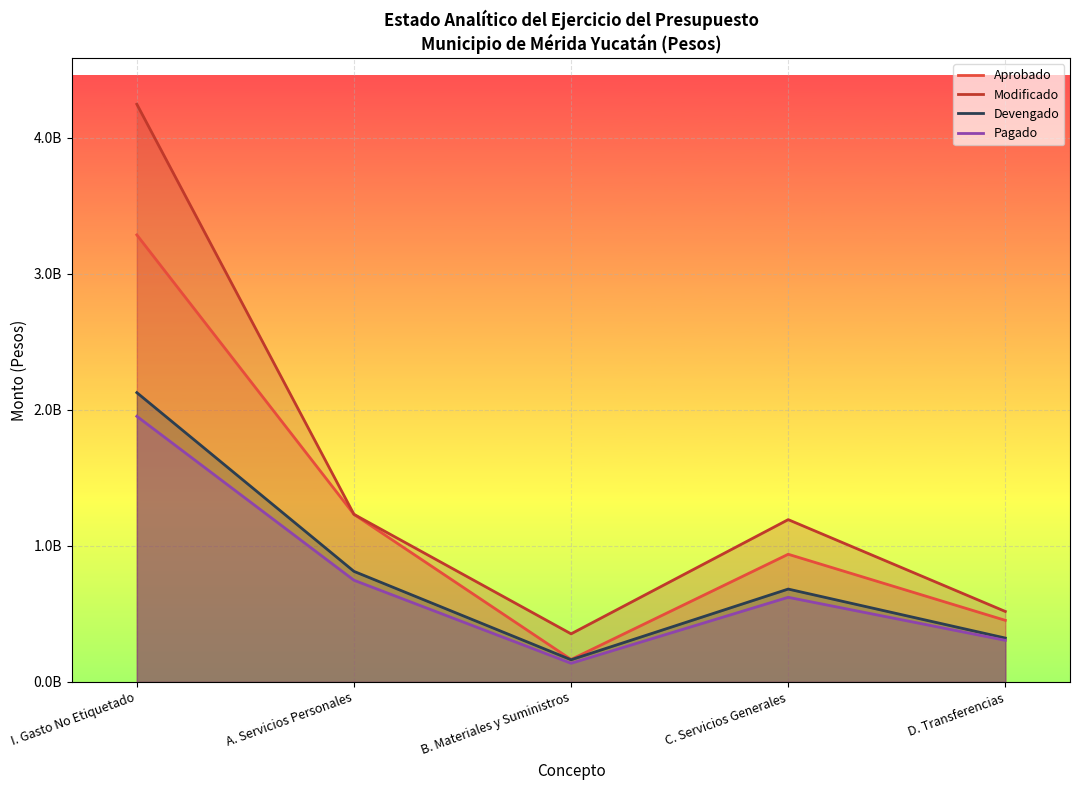

Does the chart display data point markers on the line(s)?

No